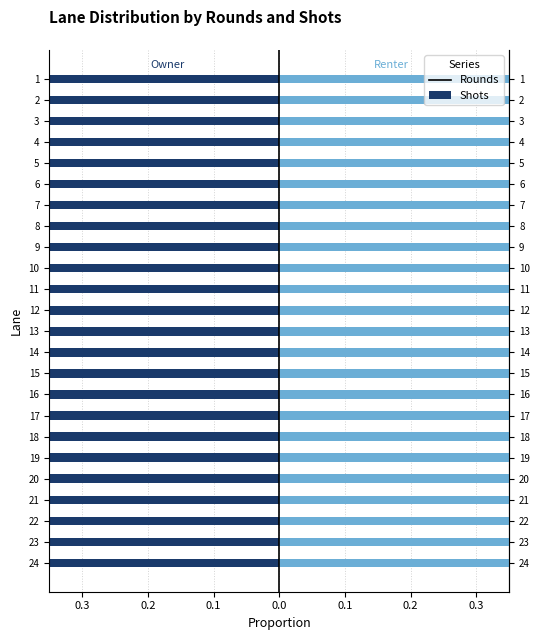

What value does the Shots (Renter) series have at 0.4?

0.4